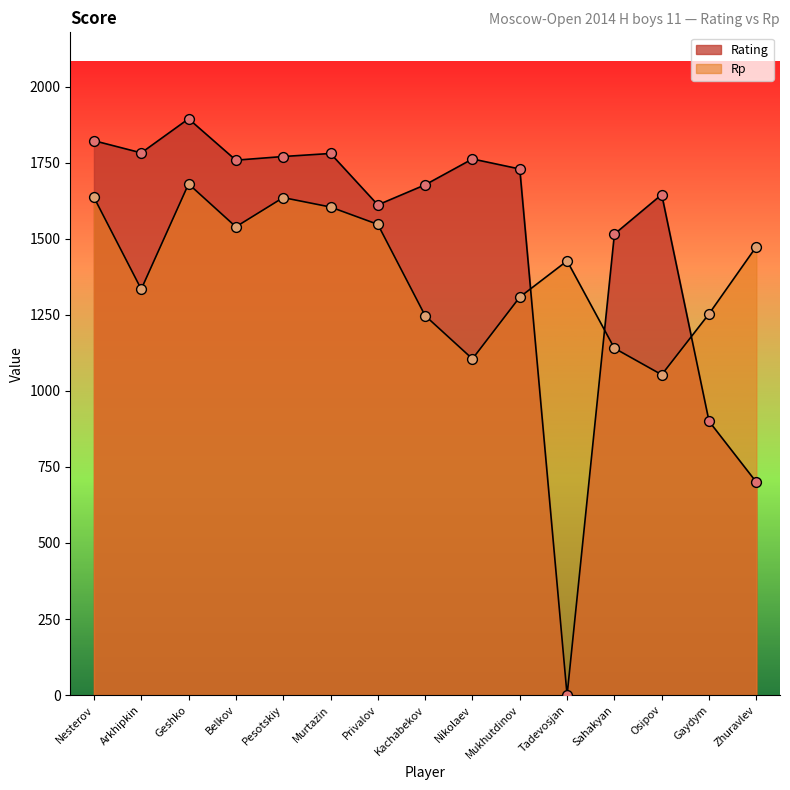

What is the total value across all series at Nikolaev?

2867